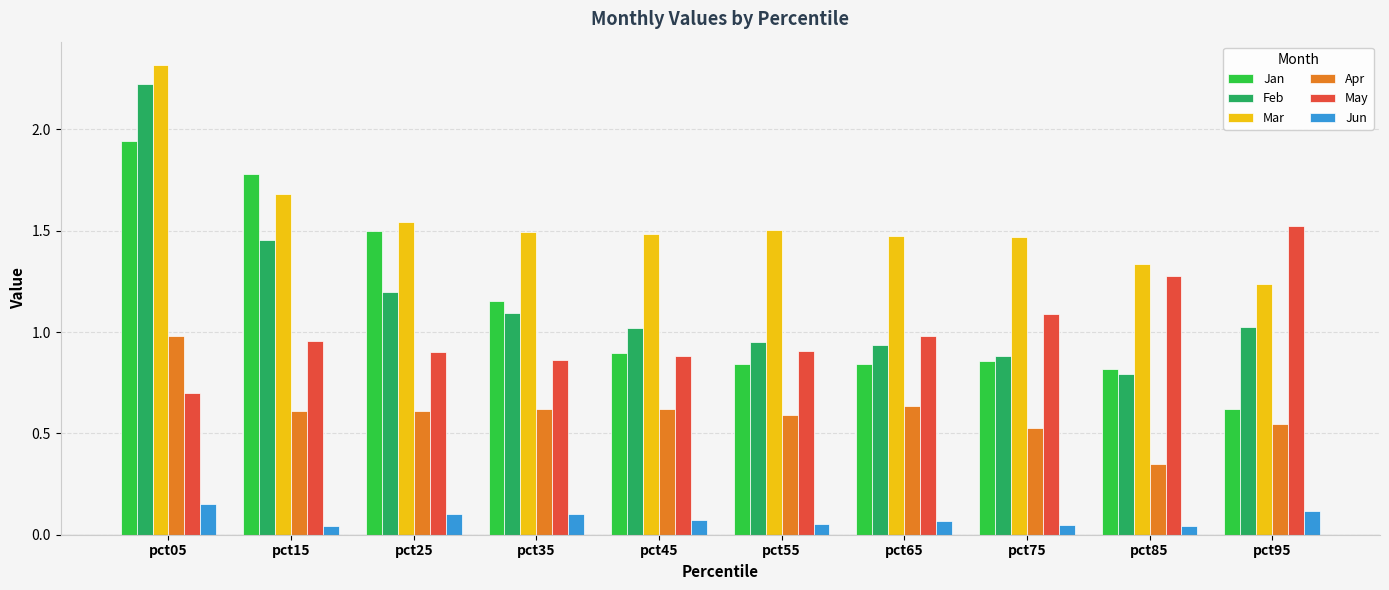

How many categories are shown in the chart?

10